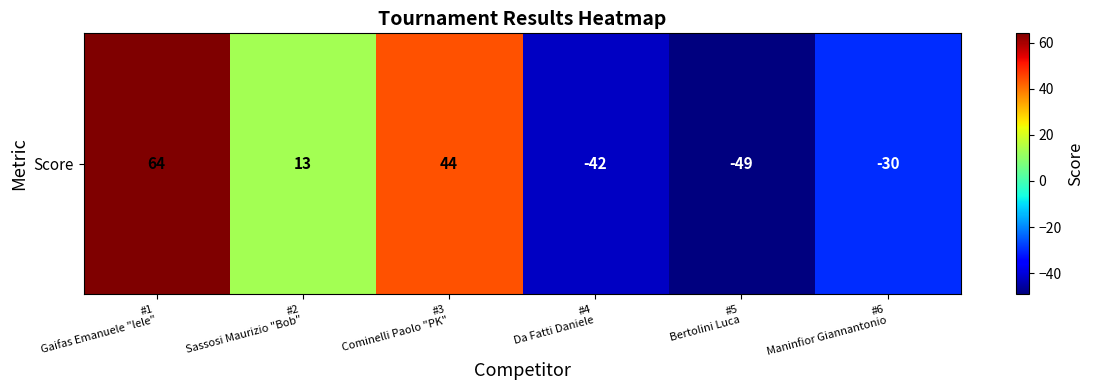

How many data points are above 13?

2